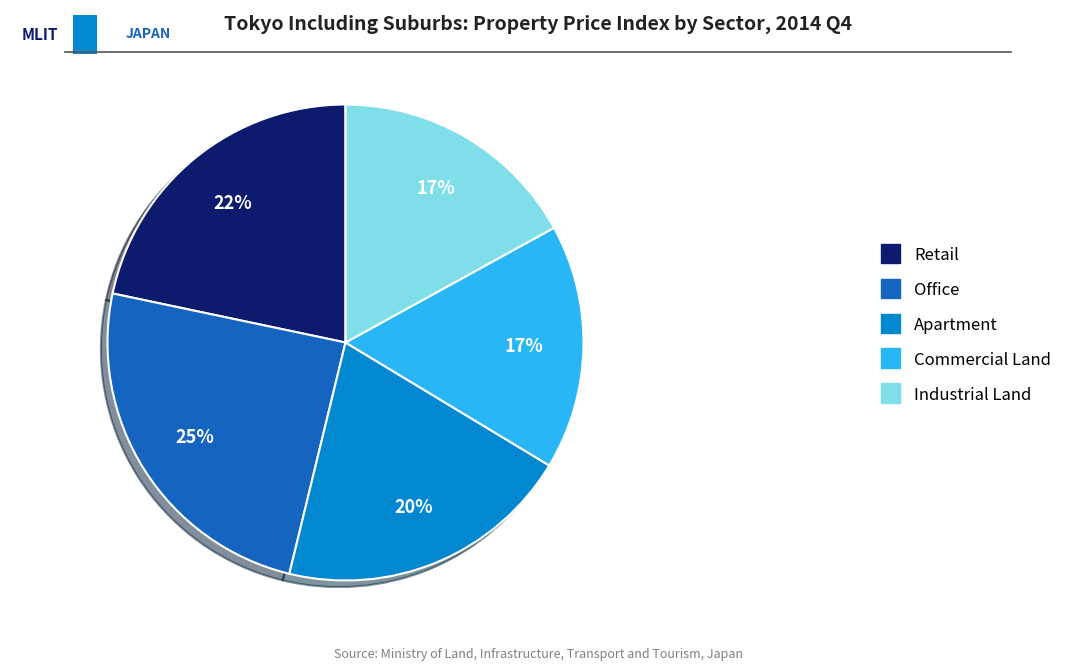

Does Commercial Land represent more than half of the total?

No